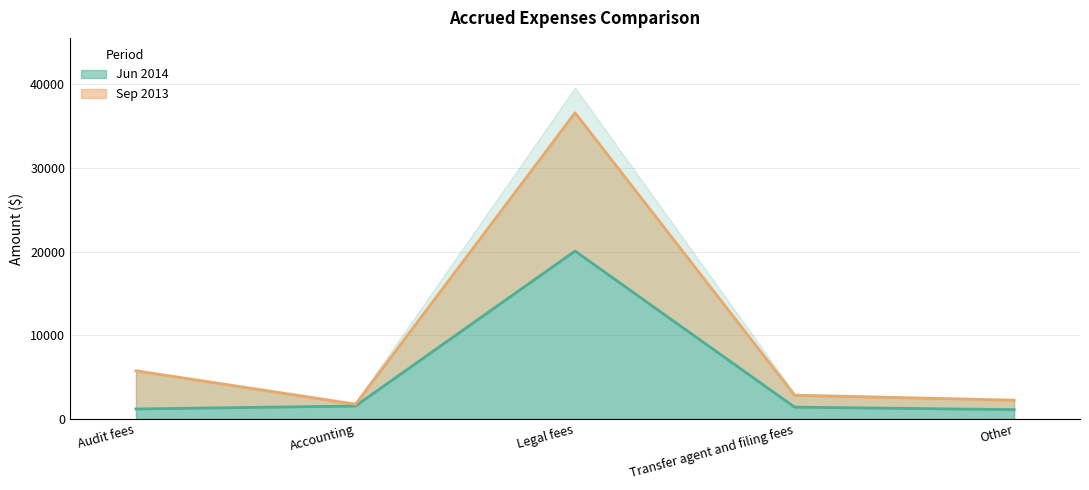

Between Legal fees and Transfer agent and filing fees, which series saw the biggest shift?

Sep 2013